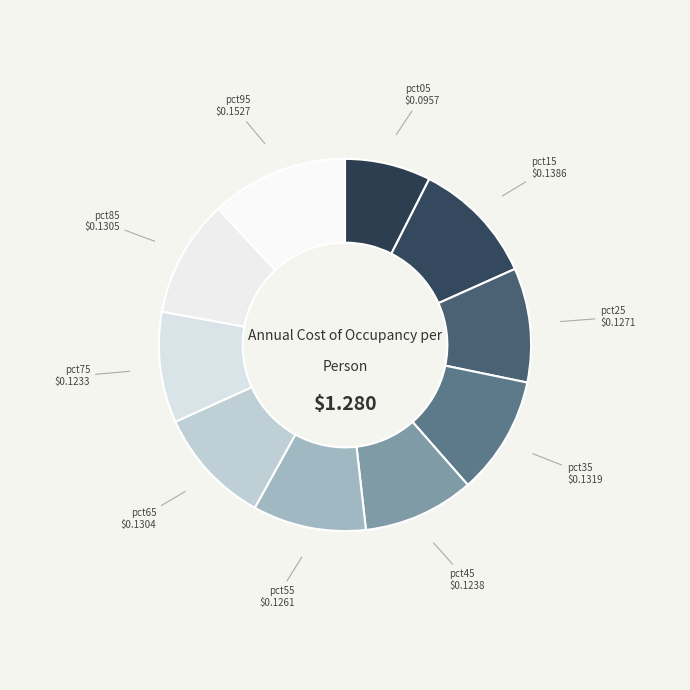

Which has a higher value, pct85 or pct05?

pct85